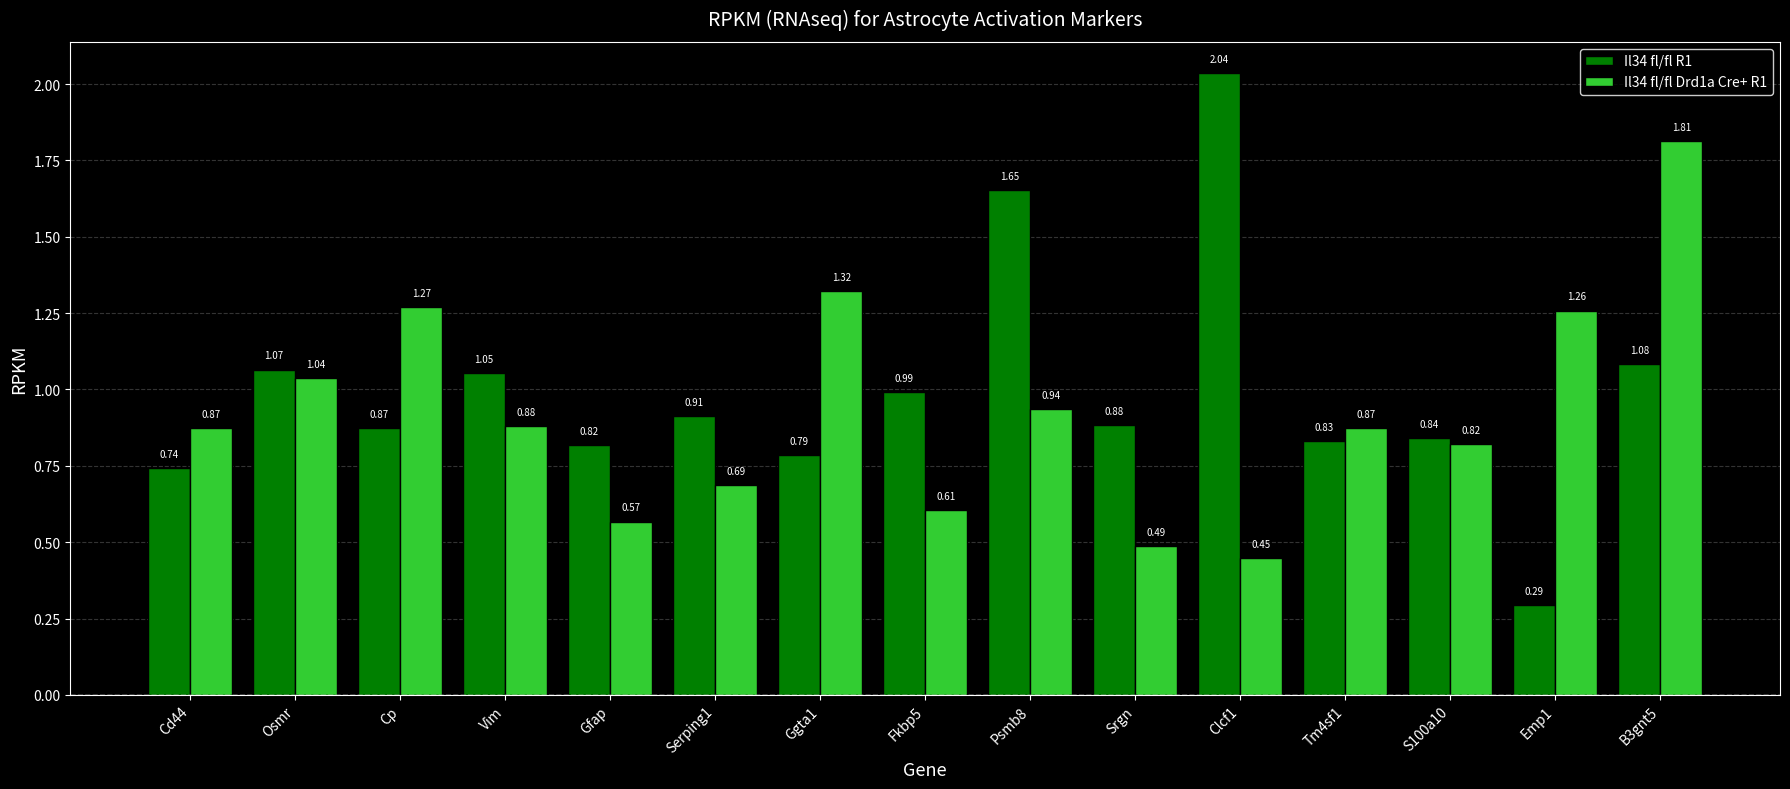

What is the sum of the Il34 fl/fl Drd1a Cre+ R1 values at Cp and Vim?

2.1